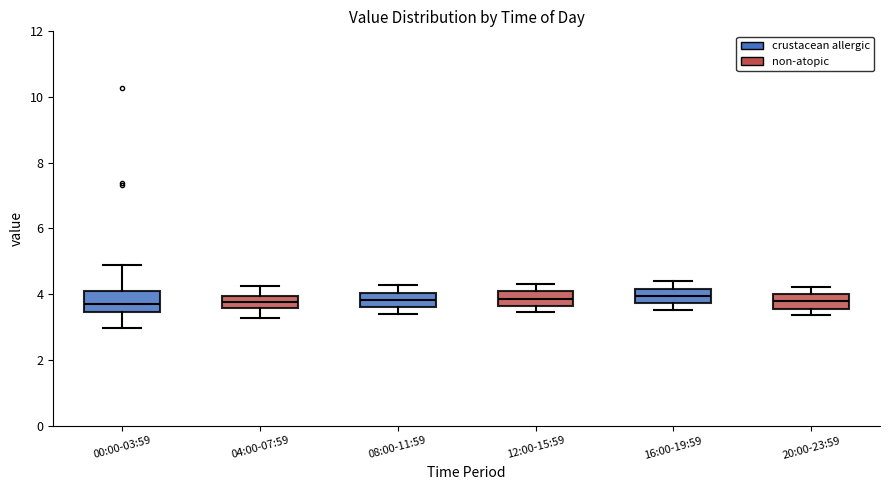

Where does the upper whisker of the box for 08:00-11:59 end on the y-axis? The values are not printed on the chart, so give them approximately, as read against the axis.

4.2